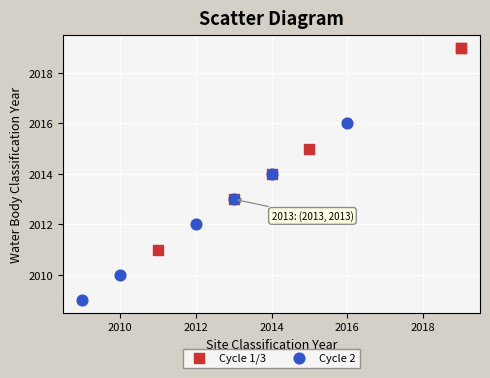

Which series contains the lowest Y value?

Cycle 2